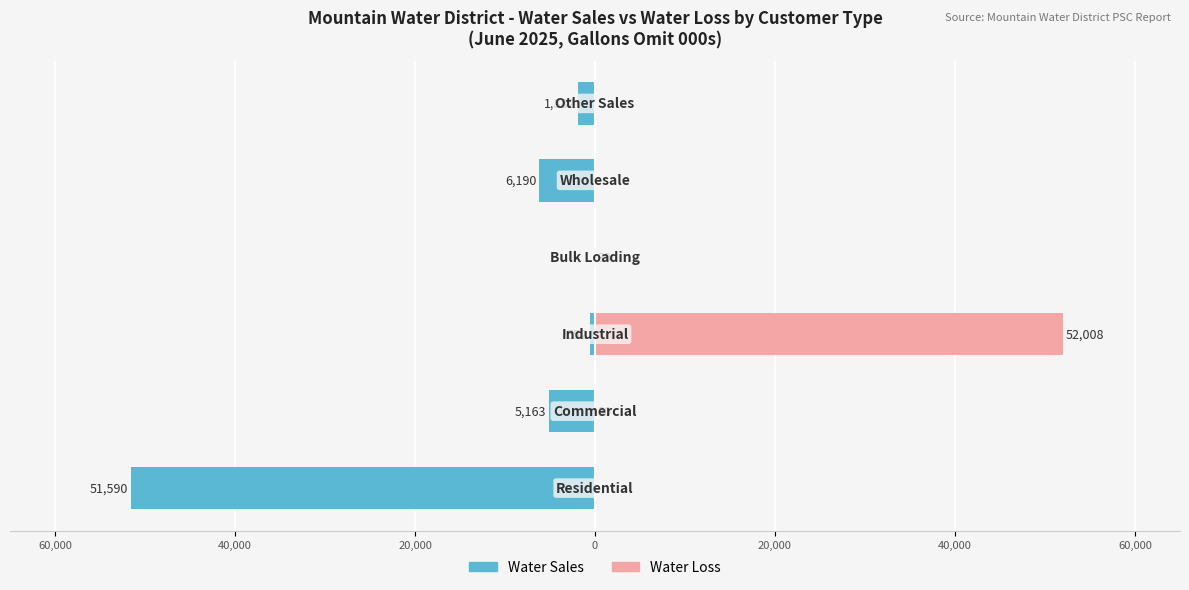

What is the difference between the maximum and minimum values in the Water Loss series?

52008